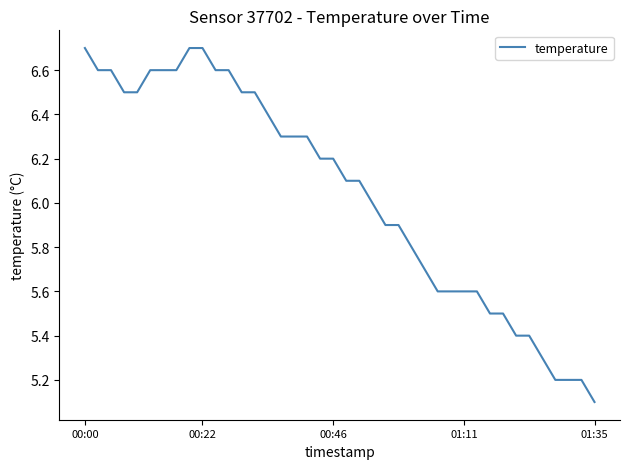

What is the average value?

6.0